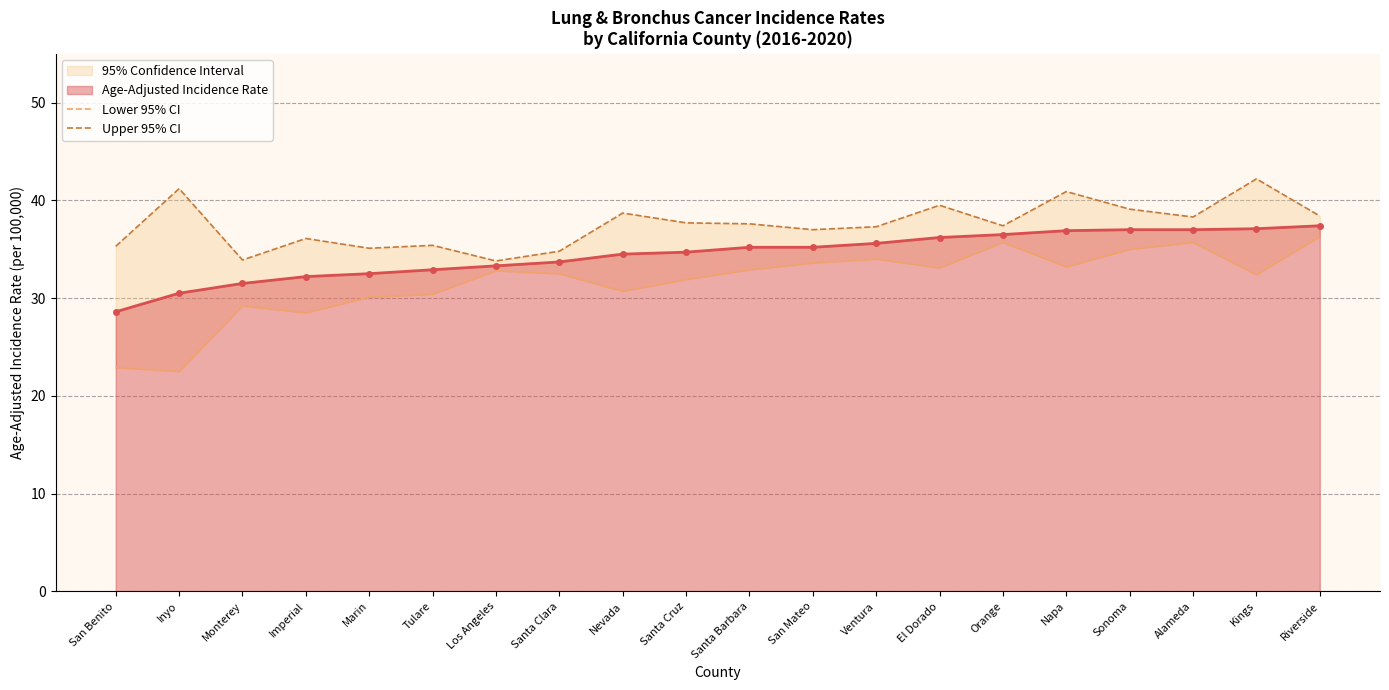

What is the highest value of the Age-Adjusted Incidence Rate series?

37.4